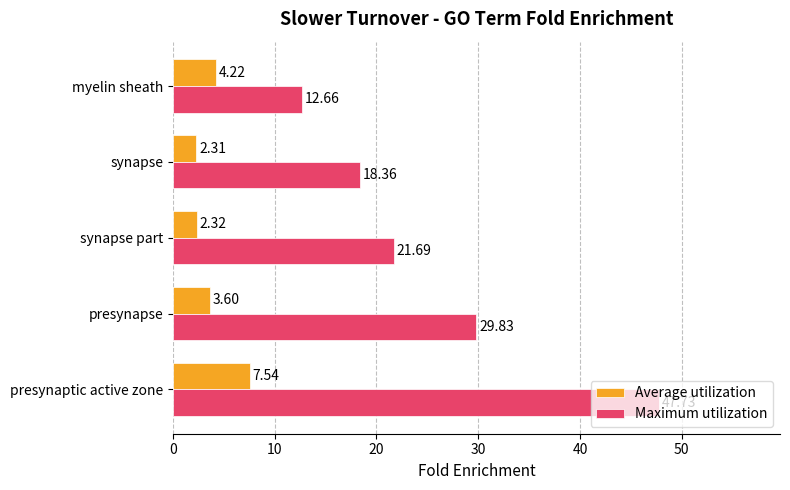

List the labels in order of Average utilization value, largest first.

presynaptic active zone, myelin sheath, presynapse, synapse part, synapse